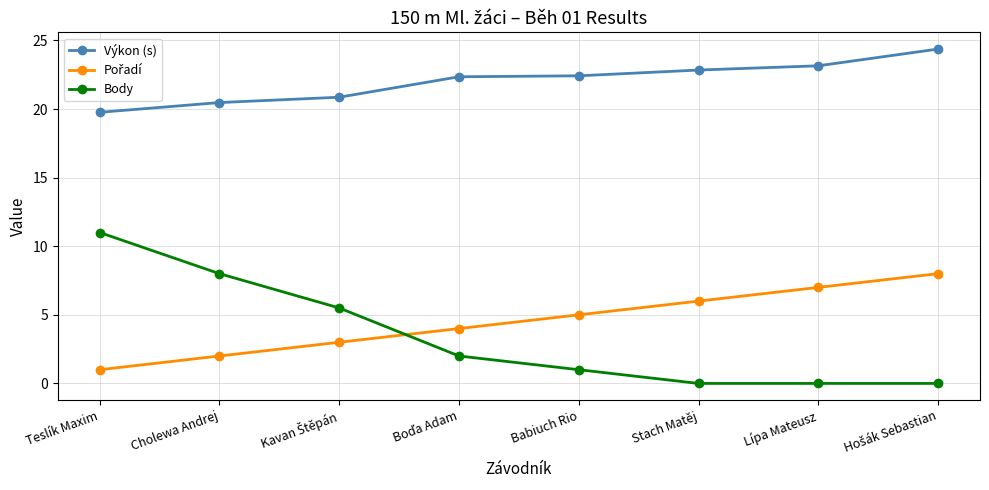

What is the sum of all Body values?

27.5